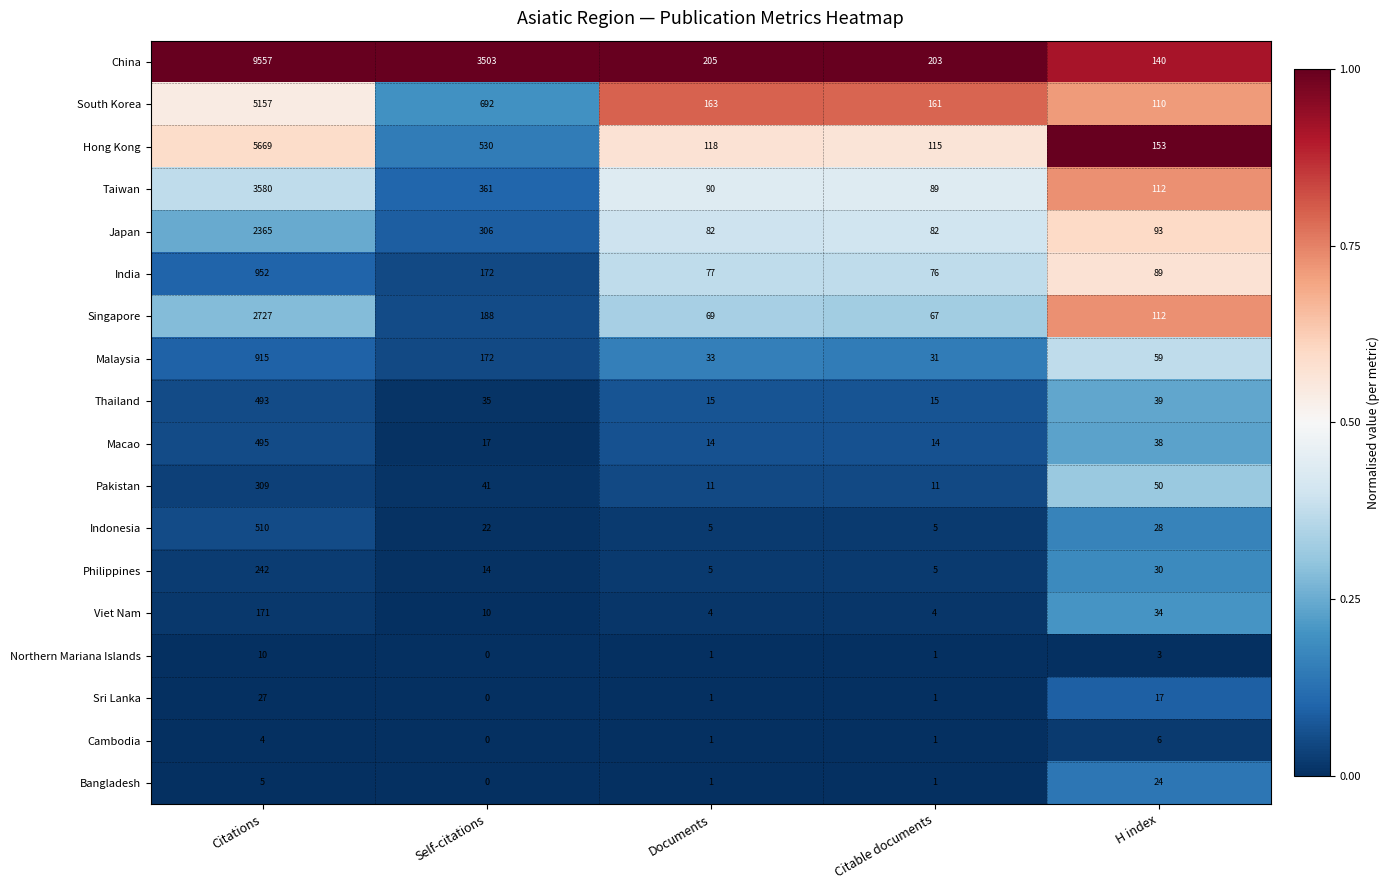

Rank the categories by Malaysia value from highest to lowest.

Citations, Self-citations, H index, Documents, Citable documents